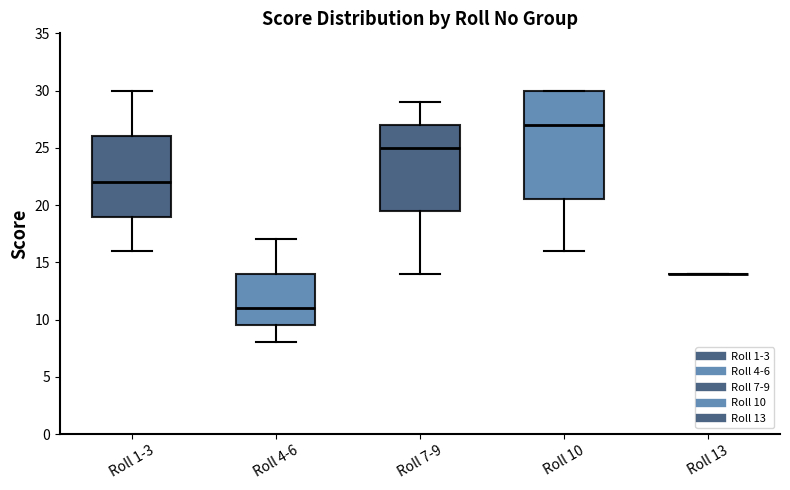

Where does the upper whisker of the box for Roll 7-9 end on the y-axis? The values are not printed on the chart, so give them approximately, as read against the axis.

29.0